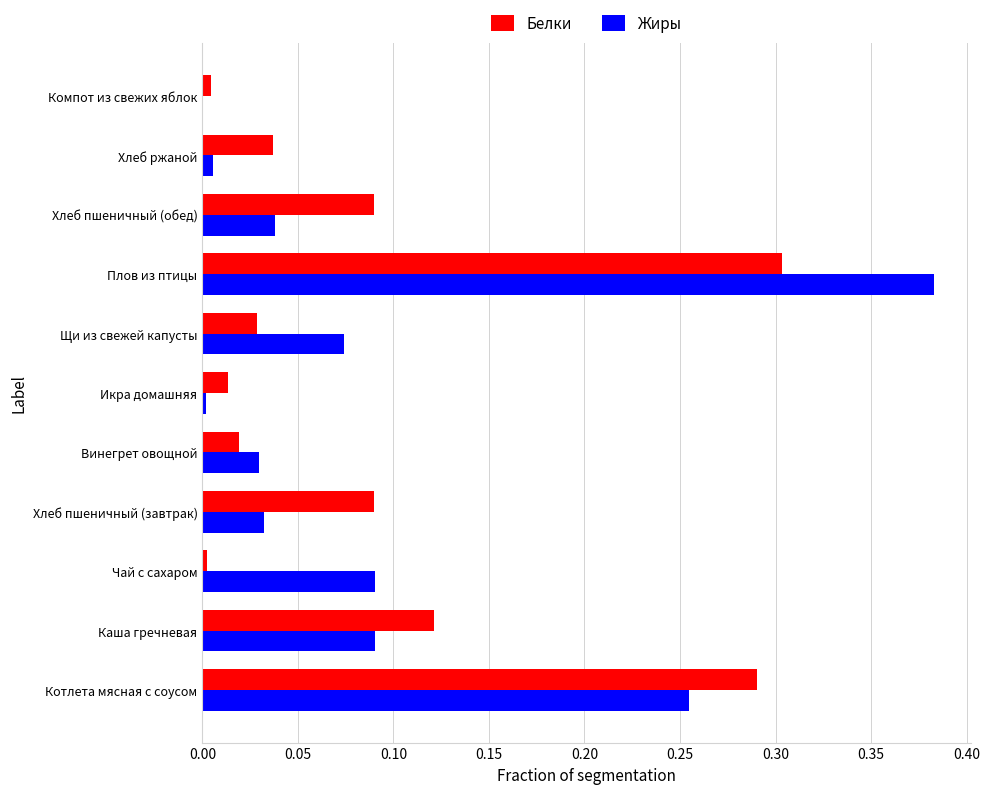

At which category is the sum across all series the highest?

Плов из птицы